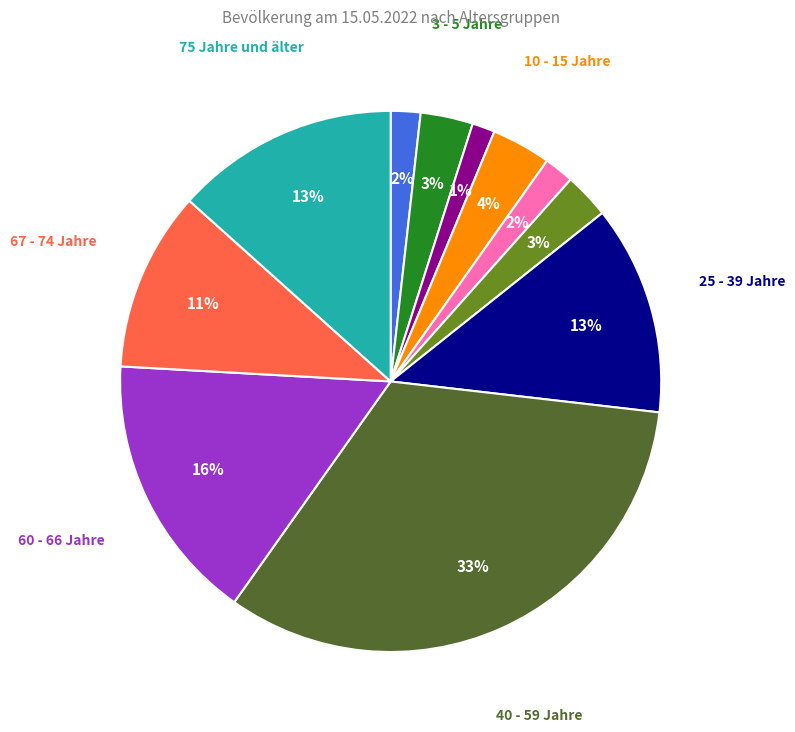

How many slices are in this pie chart?

11